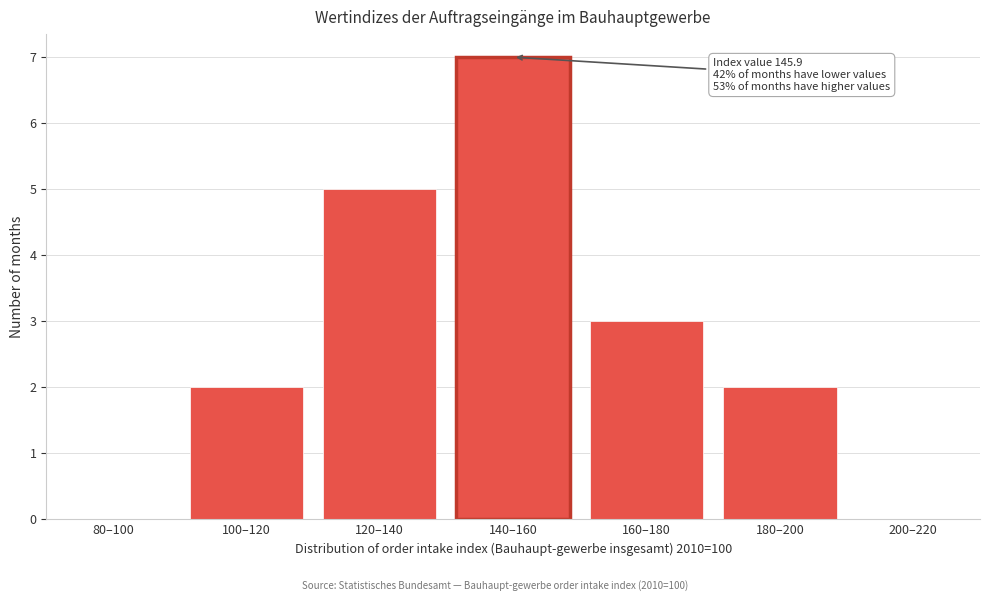

Reading left to right, list all the values displayed in this chart.

80–100=0	100–120=2	120–140=5	140–160=7	160–180=3	180–200=2	200–220=0